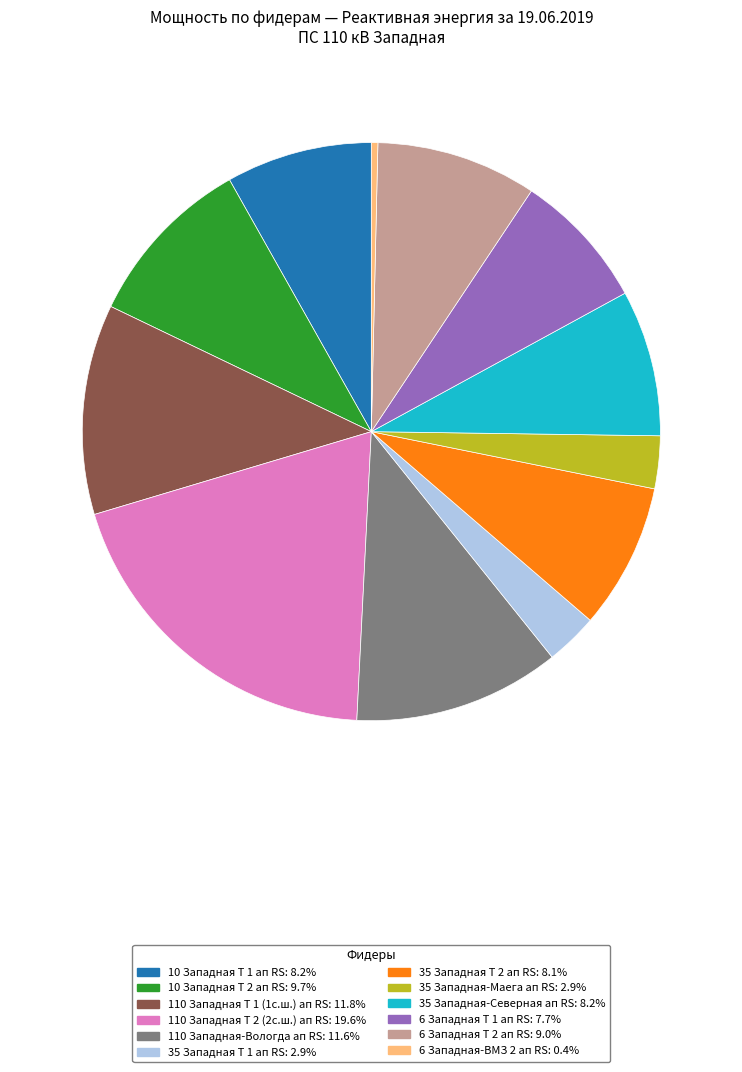

Which has a higher value, 110 Западная Т 1 (1с.ш.) ап RS or 6 Западная Т 1 ап RS?

110 Западная Т 1 (1с.ш.) ап RS